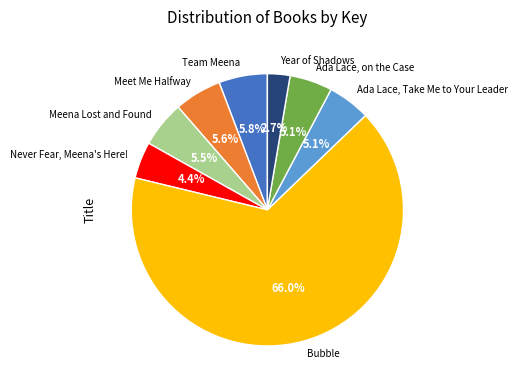

True or false: Ada Lace, Take Me to Your Leader accounts for 5% of the total.

True